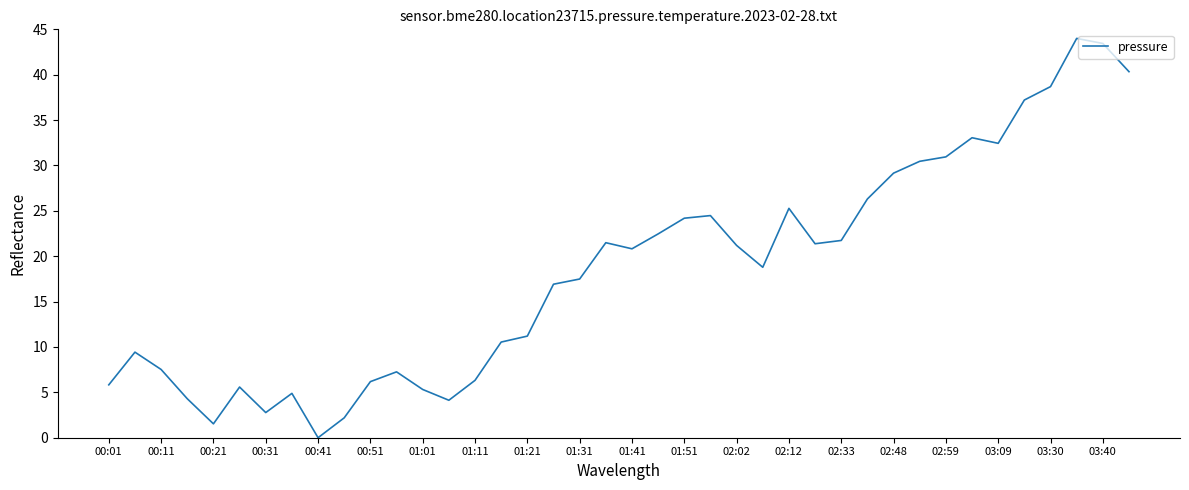

What is the difference between the maximum and minimum values?

44.0